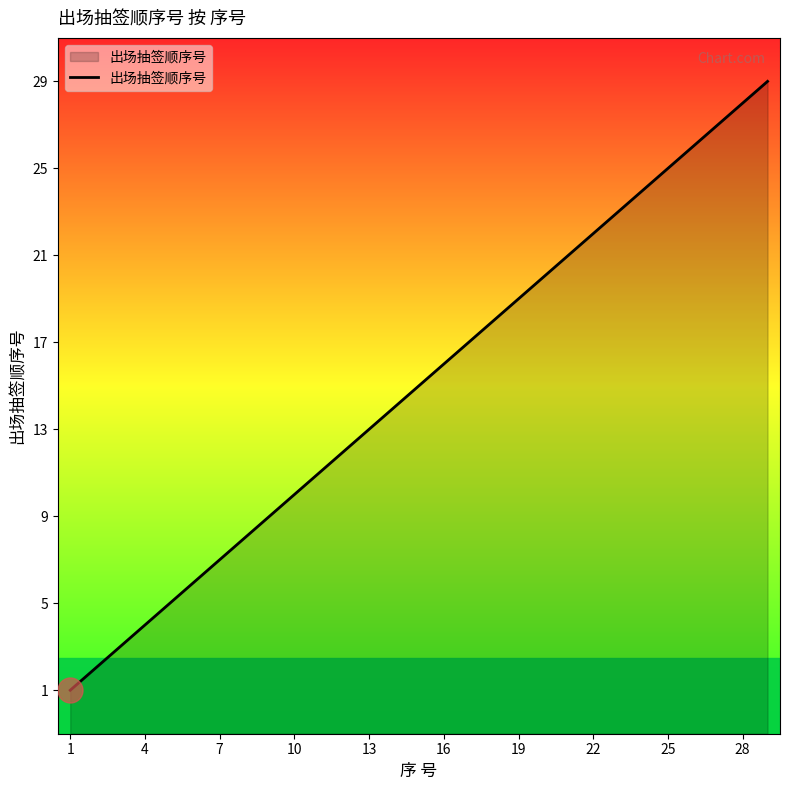

What is the greatest value displayed?

29